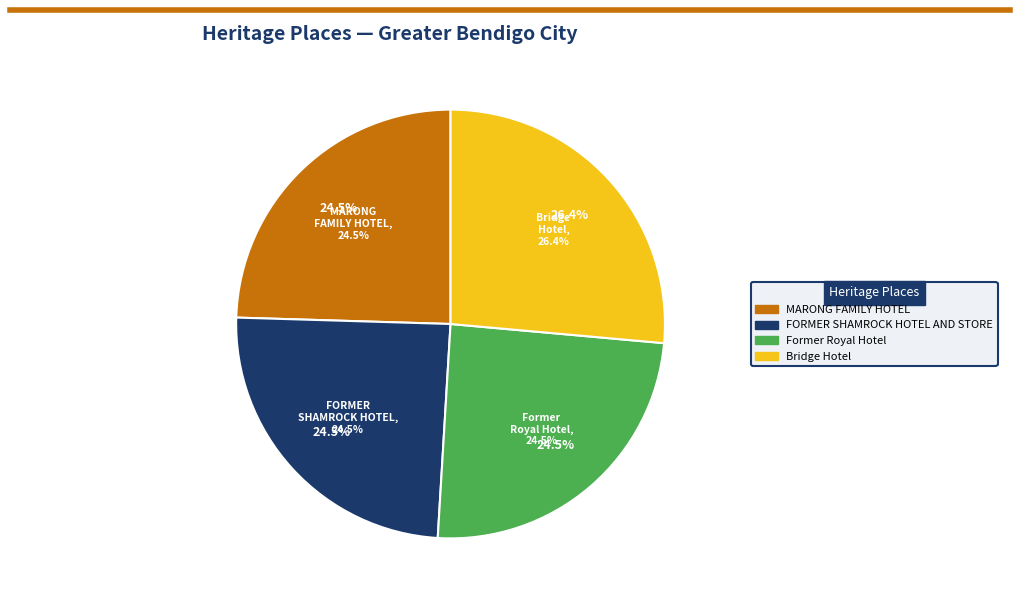

To the nearest percent, what is the average slice percentage?

25%